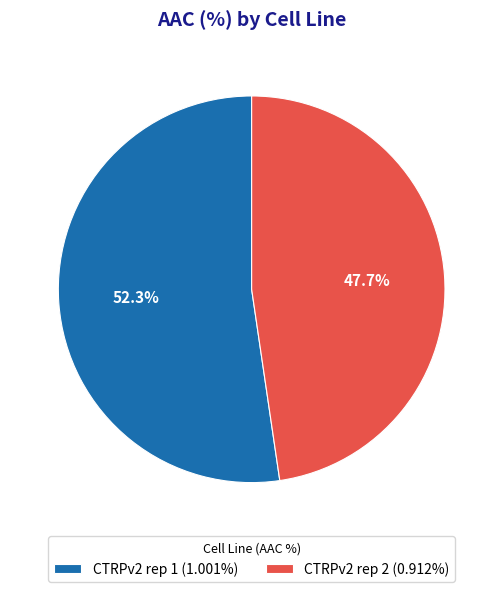

Which slice is the largest?

CTRPv2 rep 1